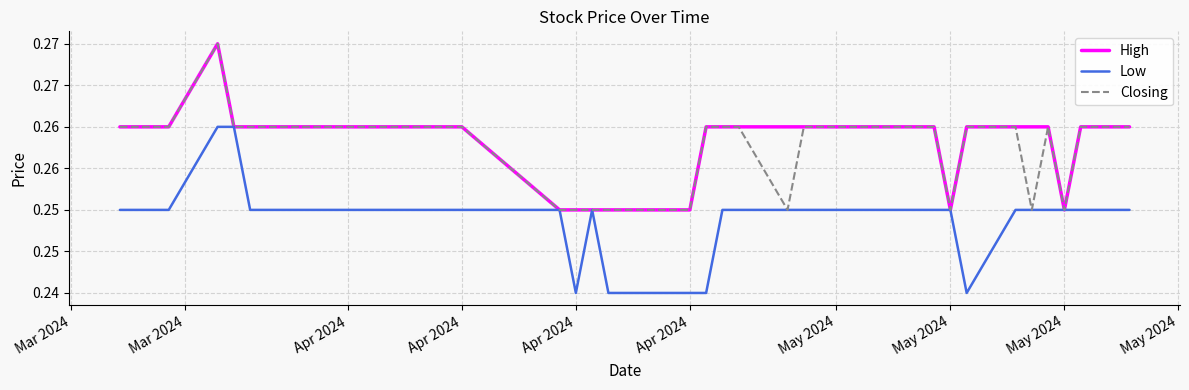

Does the chart display data point markers on the line(s)?

No